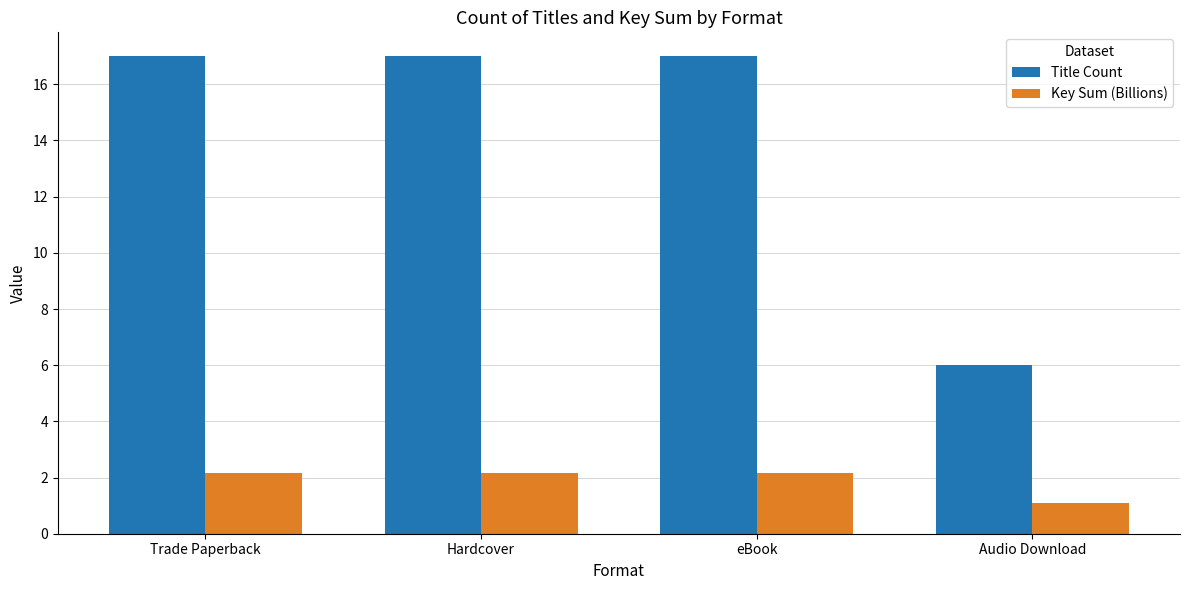

What is the approximate value of Title Count at Trade Paperback?

17.0